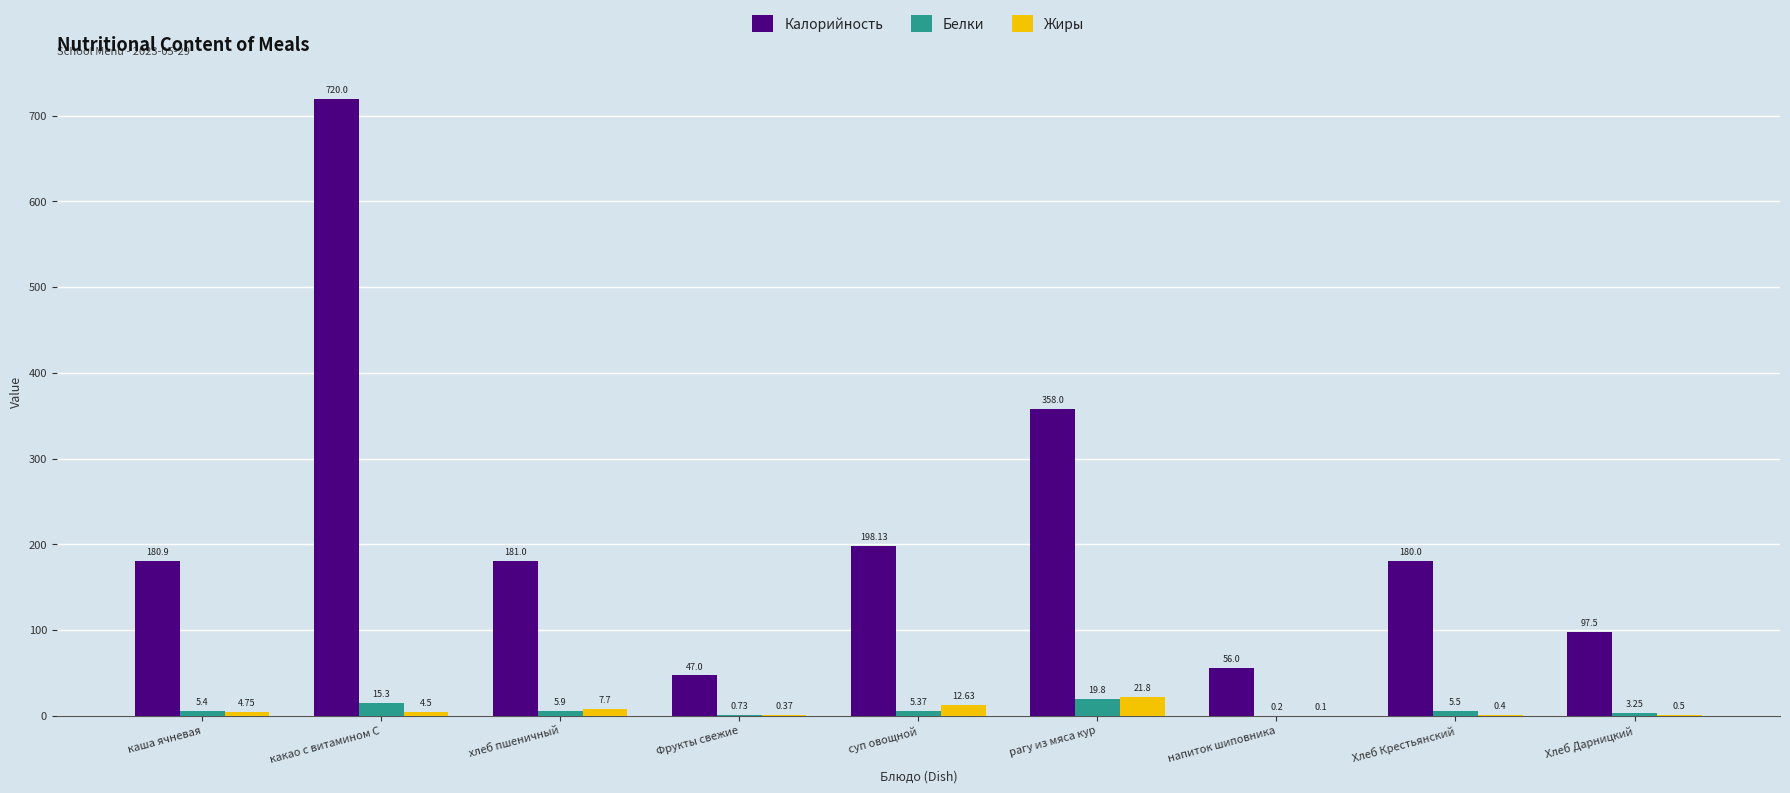

Which label corresponds to the largest value in the chart?

какао с витамином С